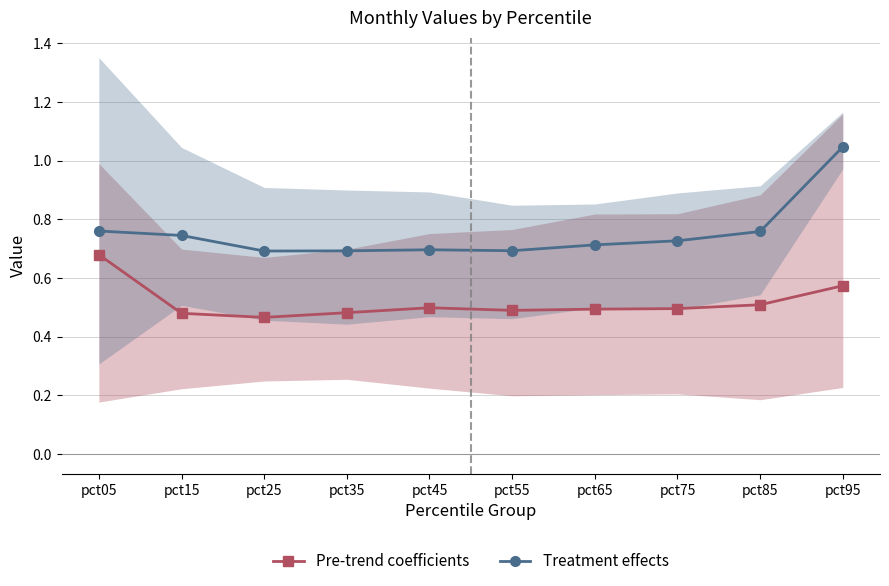

At how many categories does at least one series exceed 0?

10